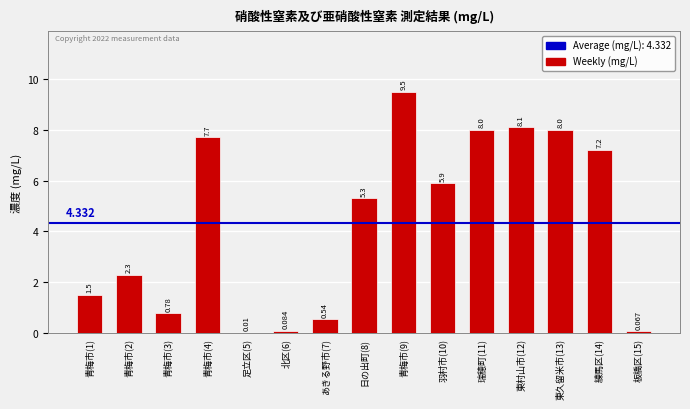

How many data points are above 5?

8